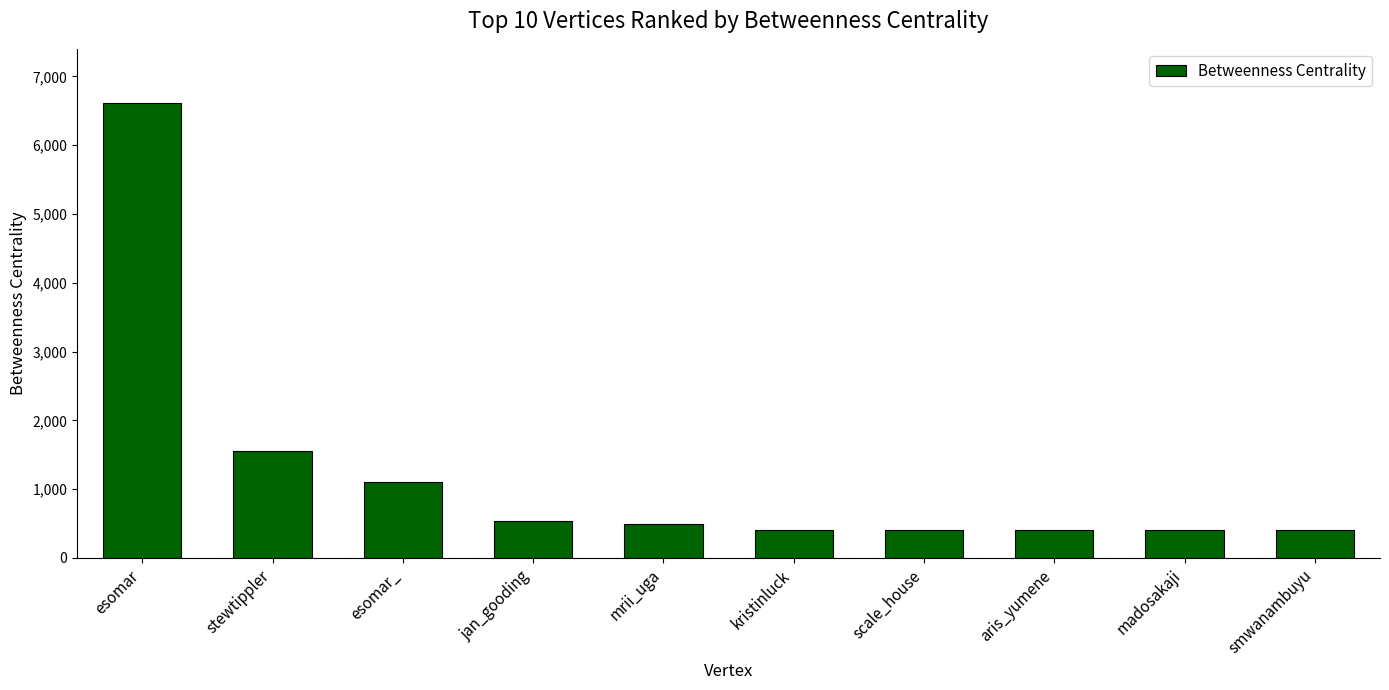

What value does the data have at aris_yumene?

401.8